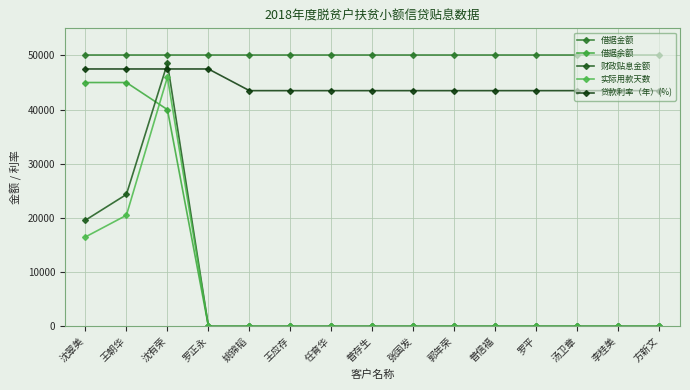

The 借据金额 series shows 50000 at 王朝华. True or false?

True